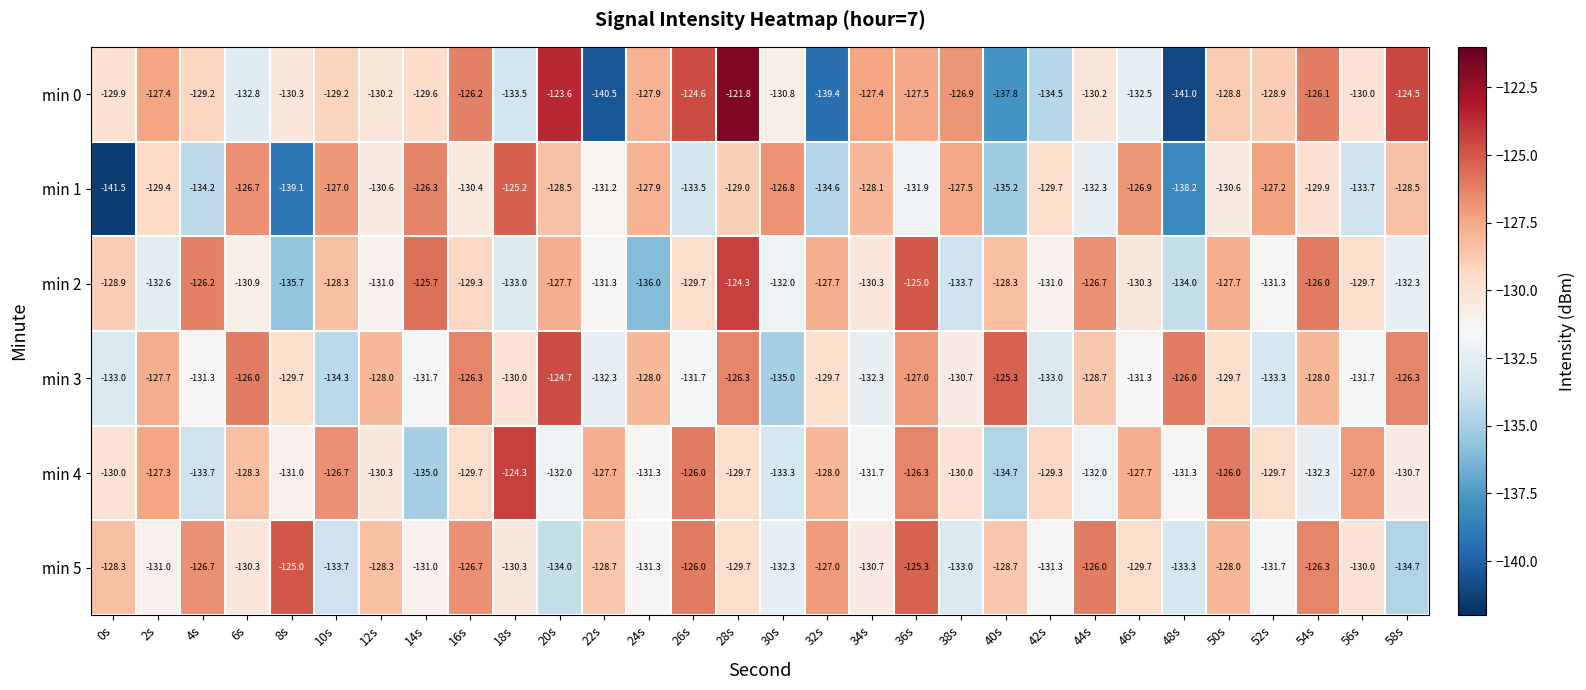

What is the total value across all series at 20s?

-770.5